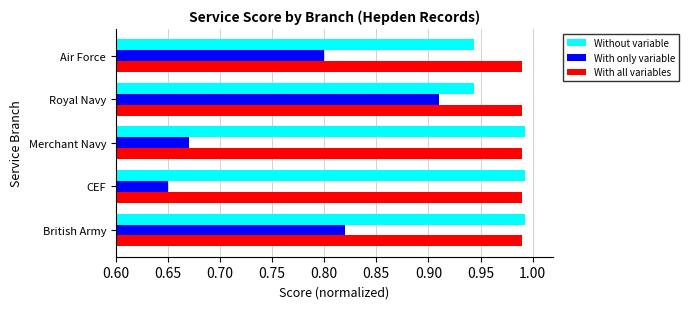

What is the total value across all series at Royal Navy?

2.8